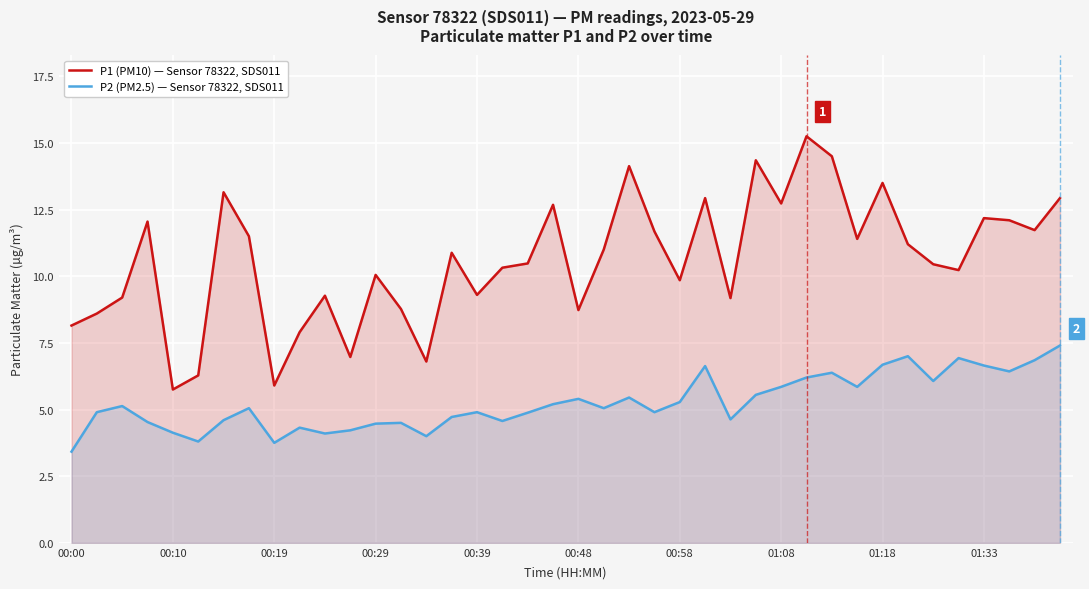

Which series has the largest total across all categories?

P1 (PM10) — Sensor 78322, SDS011